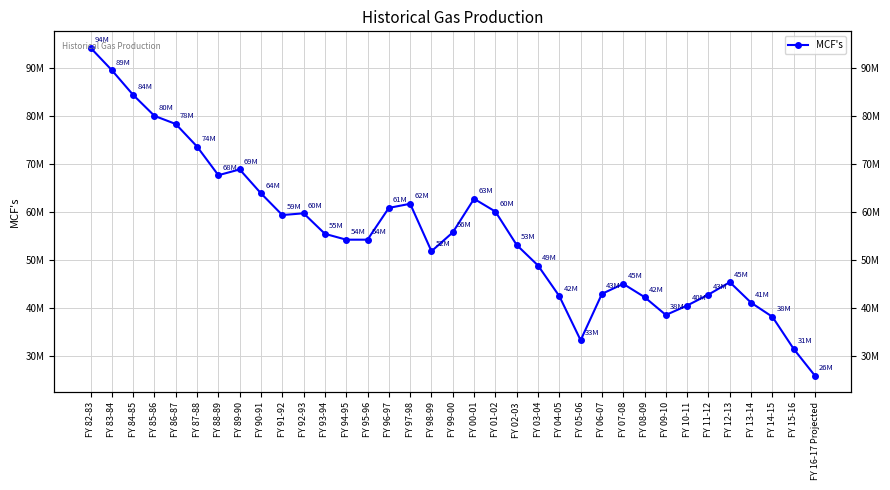

Reading left to right, what are all the values shown in this chart?

94125368.0	89454160.4	84301670.2	79934039.8	78234139.1	73532728.6	67566287.6	68771994.9	63785078.2	59265714.8	59631387.3	55353140.6	54136350.2	54136350.2	60755685.1	61613141.4	51729193.6	55650029.7	62648530.9	59989148.0	53028702.3	48754276.3	42369541.0	33179715.3	42851388.7	44928253.9	42165658.1	38444906.9	40420636.9	42700740.7	45282939.7	40997563.3	38061094.9	31358312.3	25759347.9